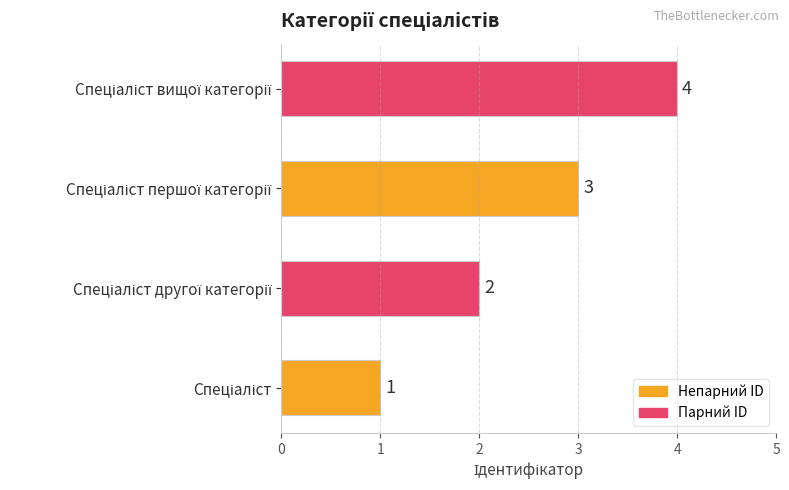

Count the values in the range 2 to 4.

3